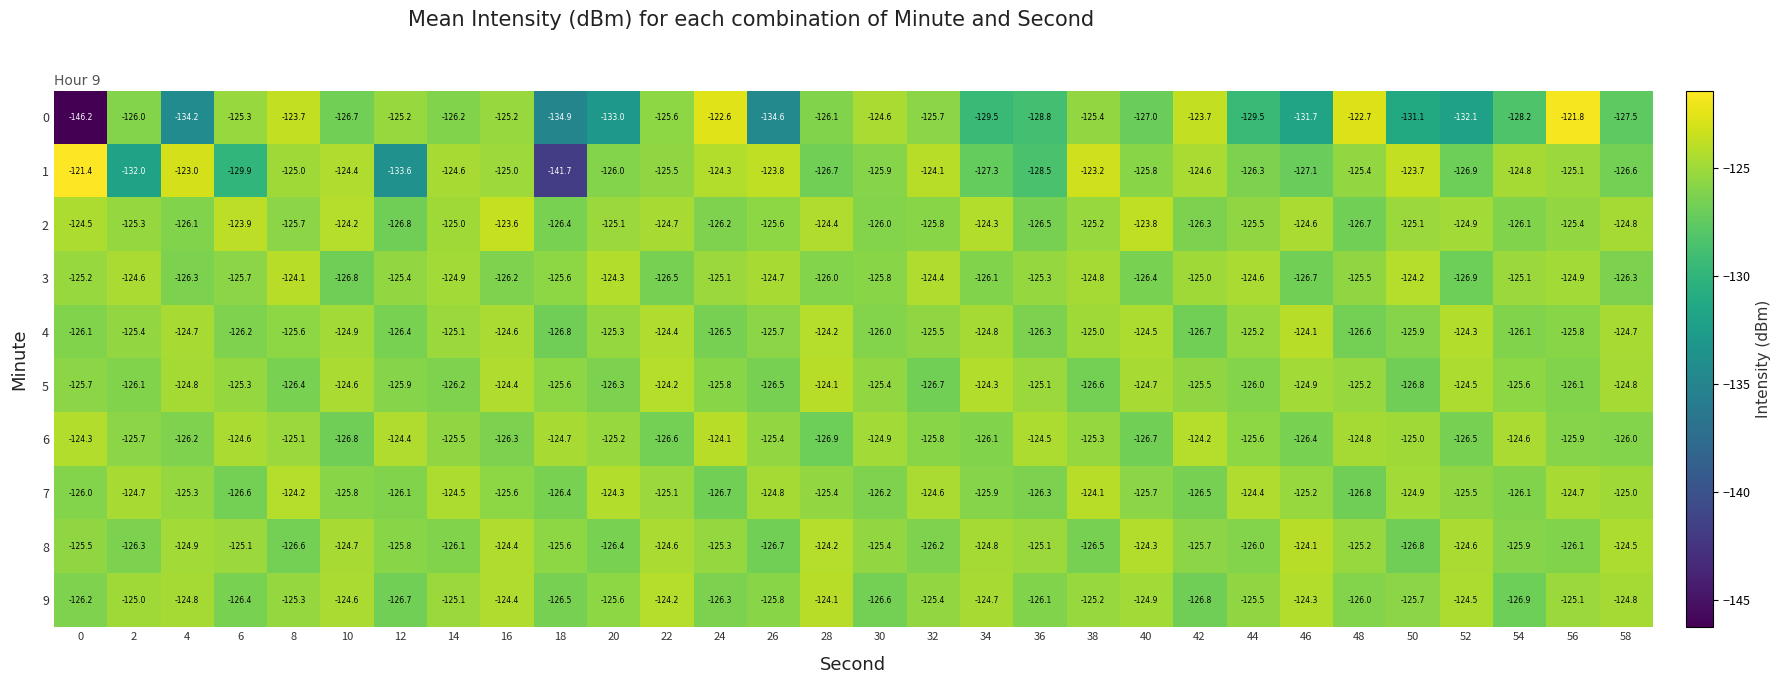

What is the difference between the highest and lowest values at 44?

5.1